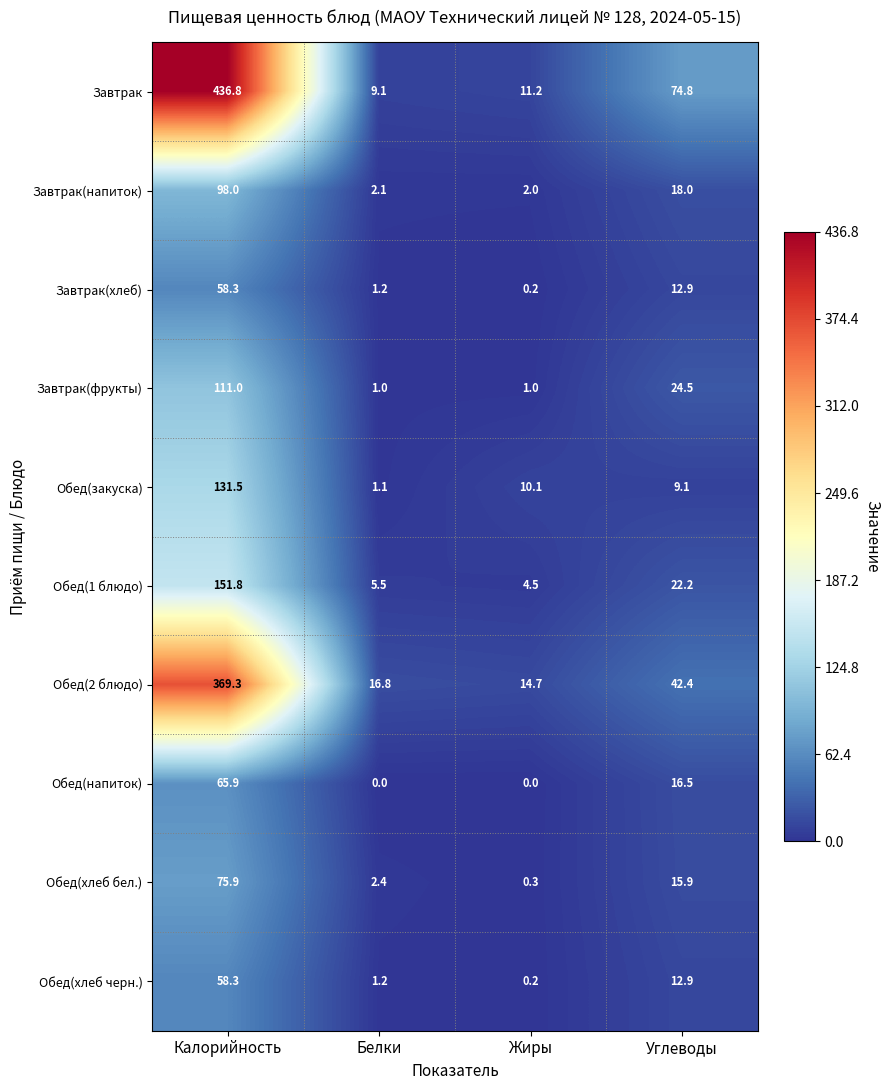

At which label is Завтрак closest to 222?

Углеводы